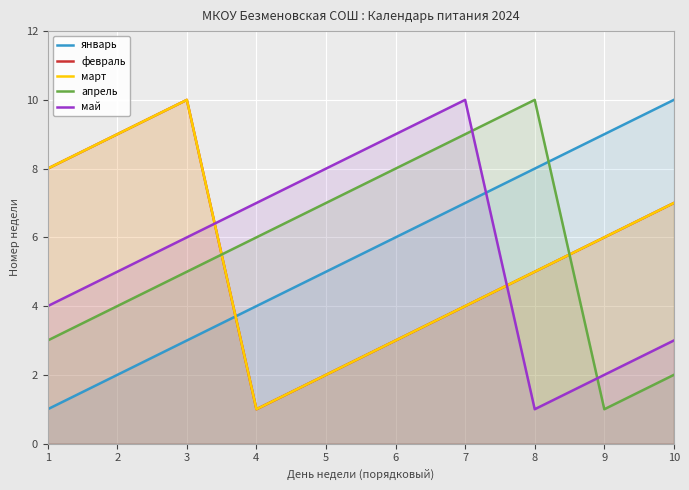

After their last crossing, which series has the higher values: апрель or март?

март